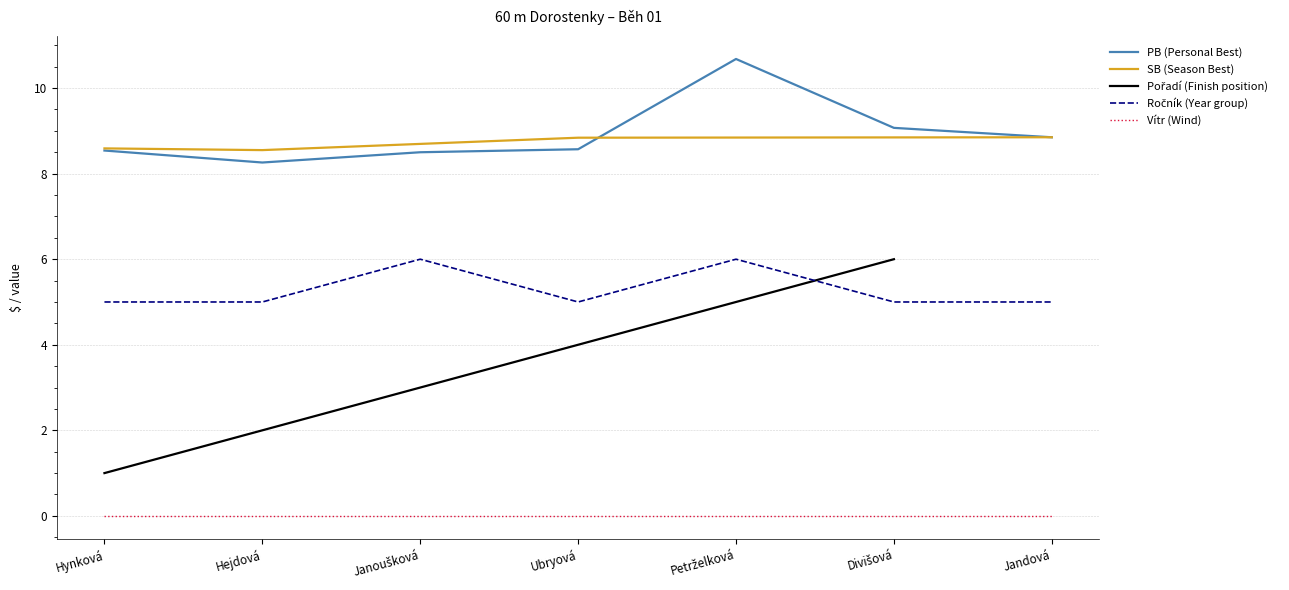

Which series has the largest total across all categories?

PB